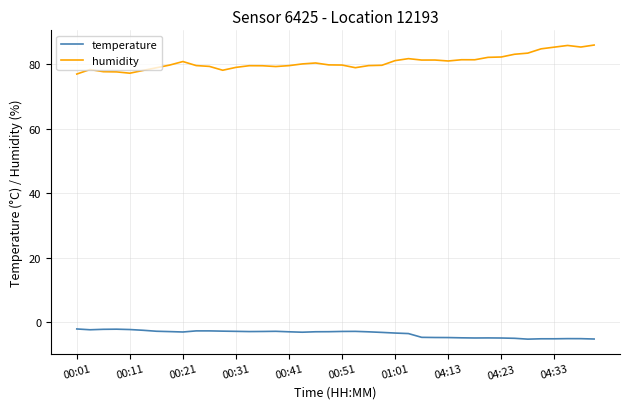

What is the maximum value for temperature?

-2.1